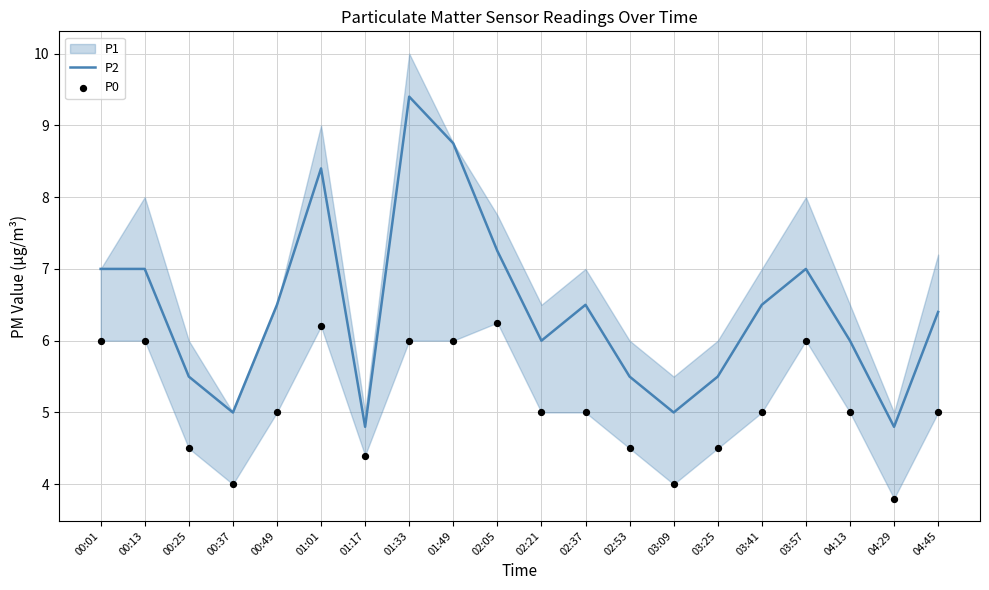

Which series reaches the maximum Y coordinate?

P2